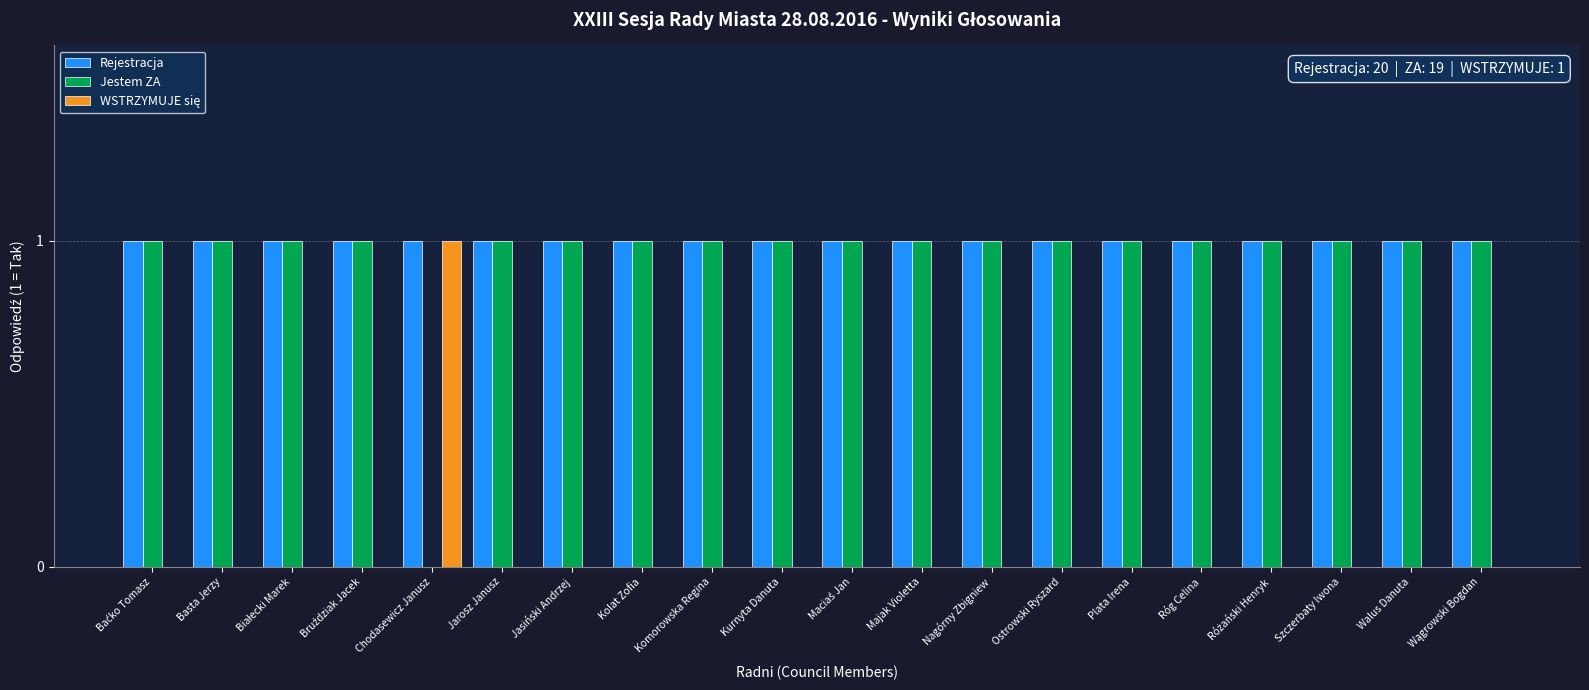

True or false: Jestem ZA has a value of 1 at Jasiński Andrzej.

True